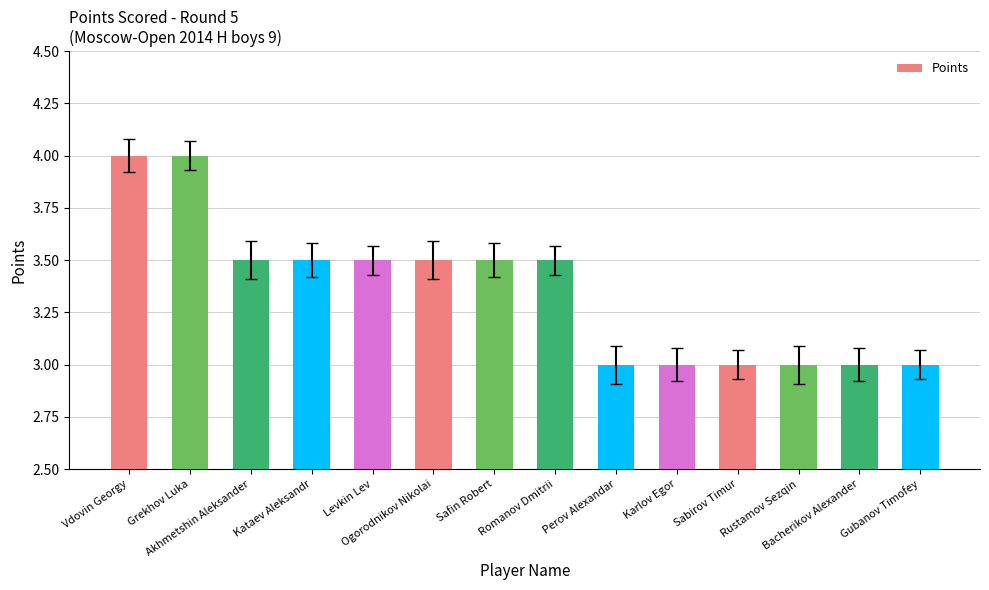

What is the sum of all values?

47.0